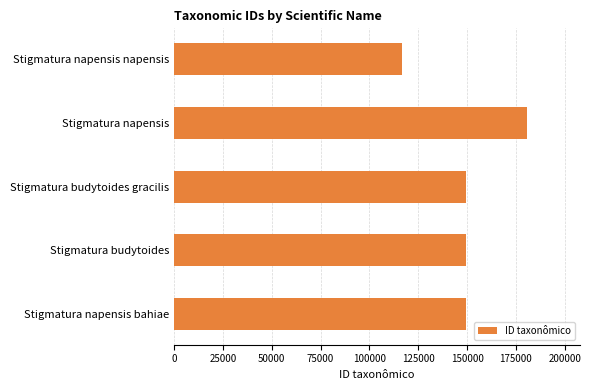

Does the chart contain any negative values?

No